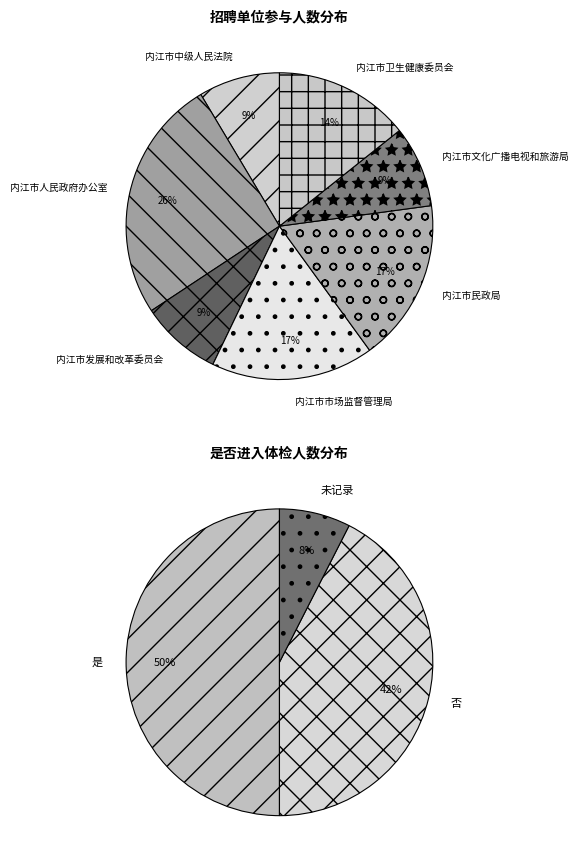

What is the largest slice in the pie chart?

内江市人民政府办公室